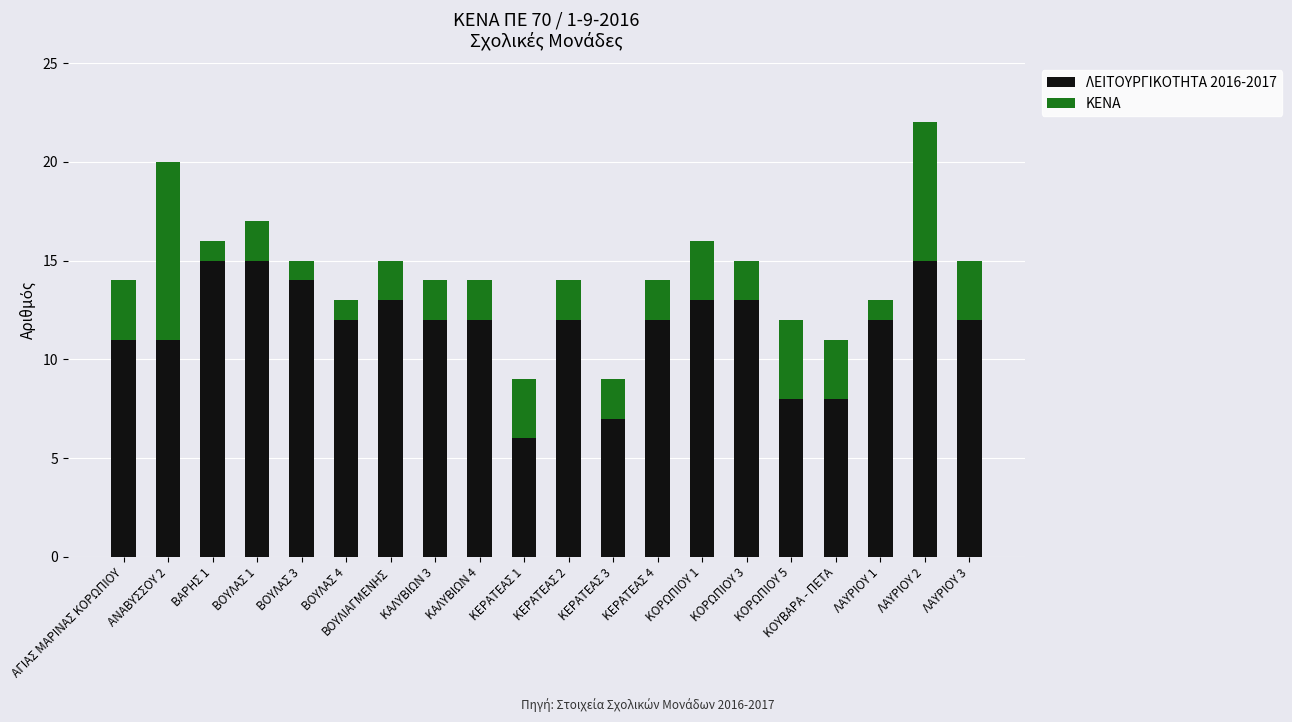

The ΛΕΙΤΟΥΡΓΙΚΟΤΗΤΑ 2016-2017 series shows 19 at ΚΕΡΑΤΕΑΣ 2. True or false?

False